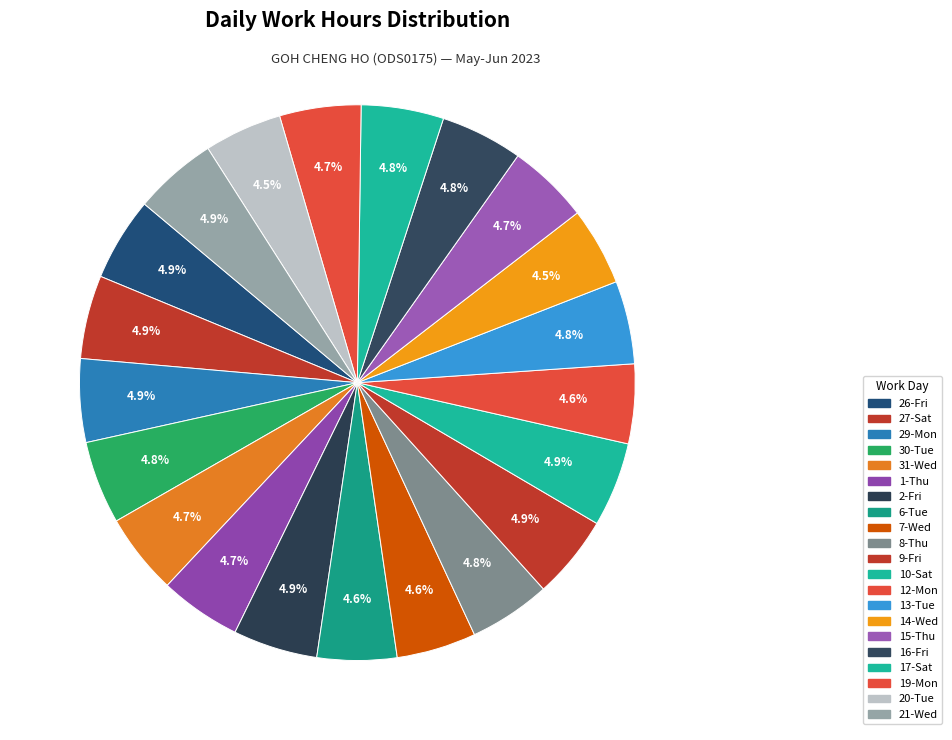

How many slices are in this pie chart?

21